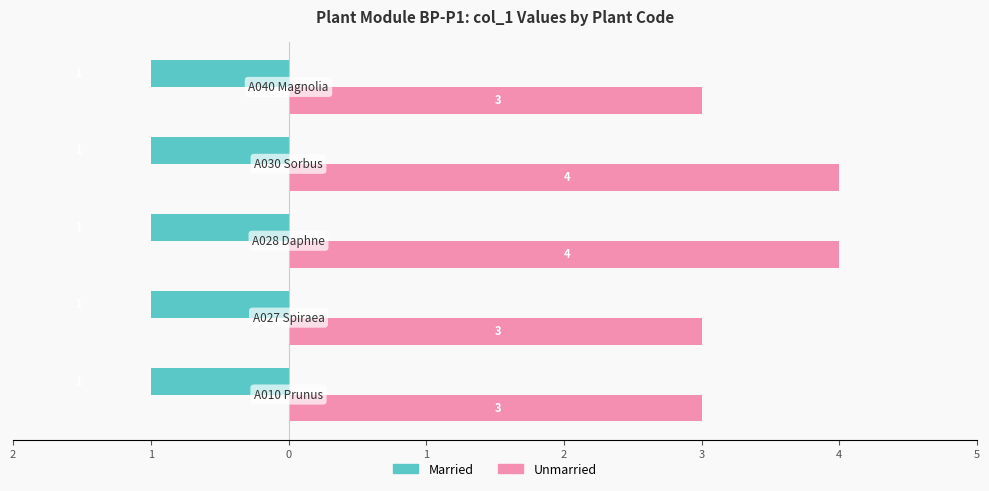

What are all the series names shown in the legend?

Married, Unmarried